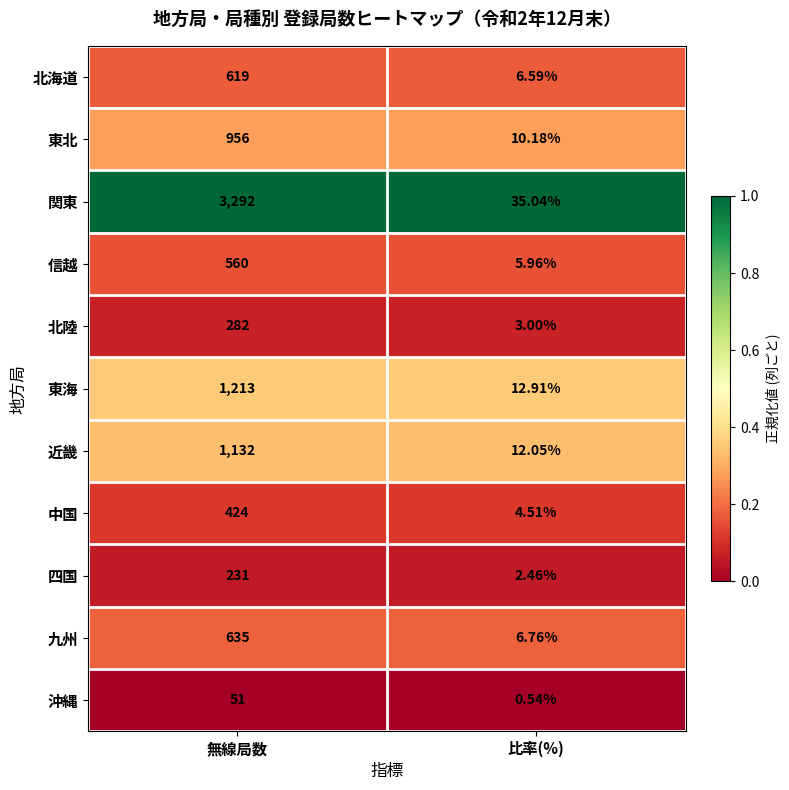

Rank the series by their maximum value, from highest to lowest.

関東, 東海, 近畿, 東北, 九州, 北海道, 信越, 中国, 北陸, 四国, 沖縄